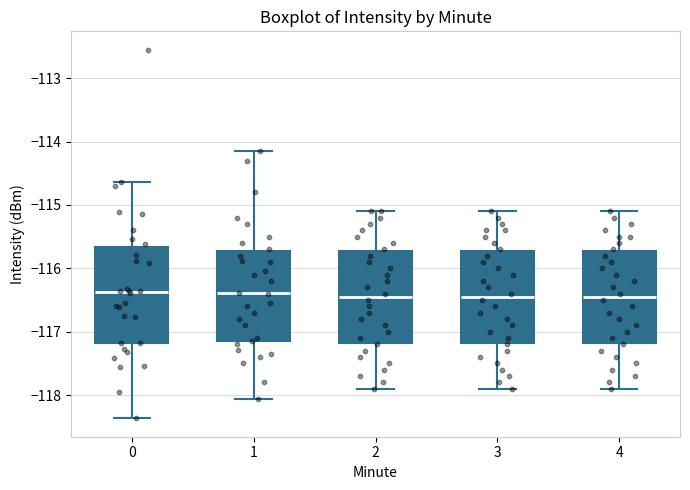

Reading left to right, read every box against the y-axis: the position of its median line, the range the box covers, and the ends of its whiskers. The values are not printed on the chart, so give them approximately, as read against the axis.

0: median -116.4, box -117.2 to -115.7, whiskers -118.4 to -114.6
1: median -116.4, box -117.1 to -115.7, whiskers -118.1 to -114.2
2: median -116.4, box -117.2 to -115.7, whiskers -117.9 to -115.1
3: median -116.4, box -117.2 to -115.7, whiskers -117.9 to -115.1
4: median -116.4, box -117.2 to -115.7, whiskers -117.9 to -115.1